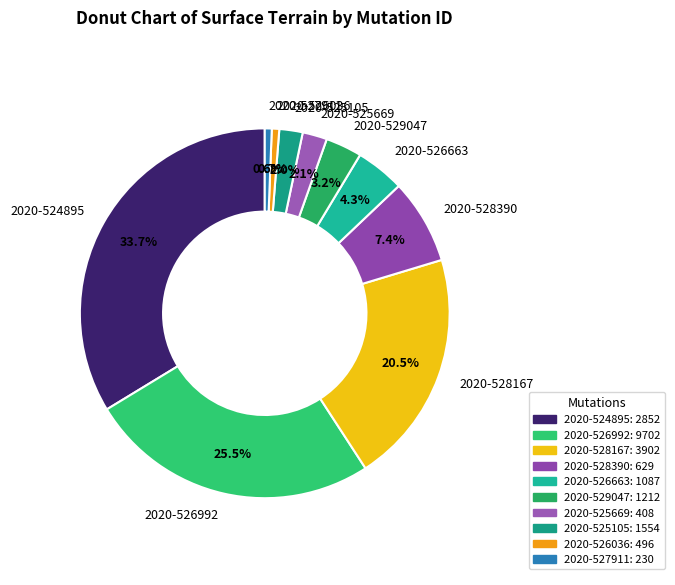

True or false: 2020-528167 accounts for 16% of the total.

False